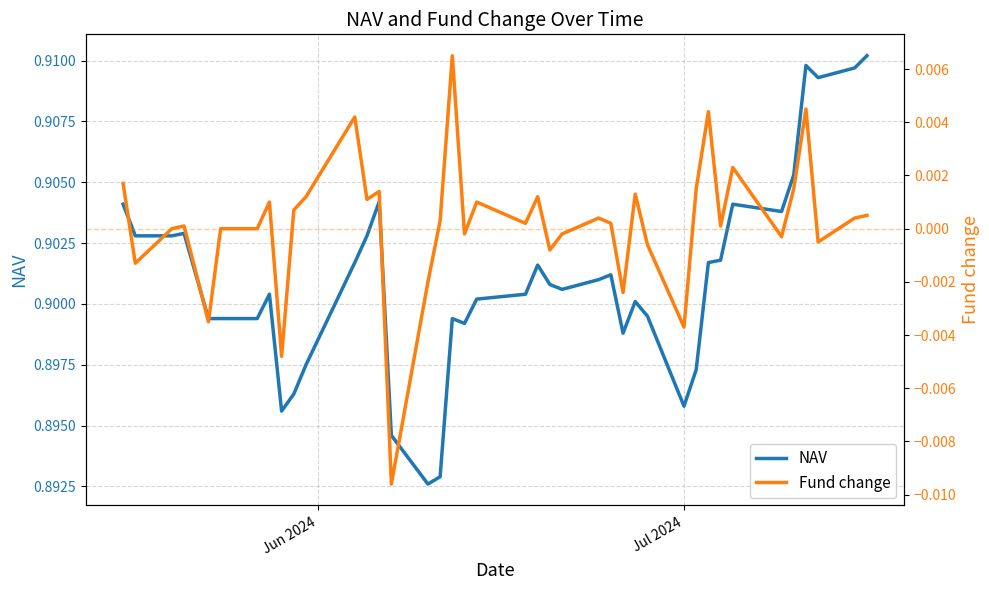

Does the chart have visible grid lines?

Yes